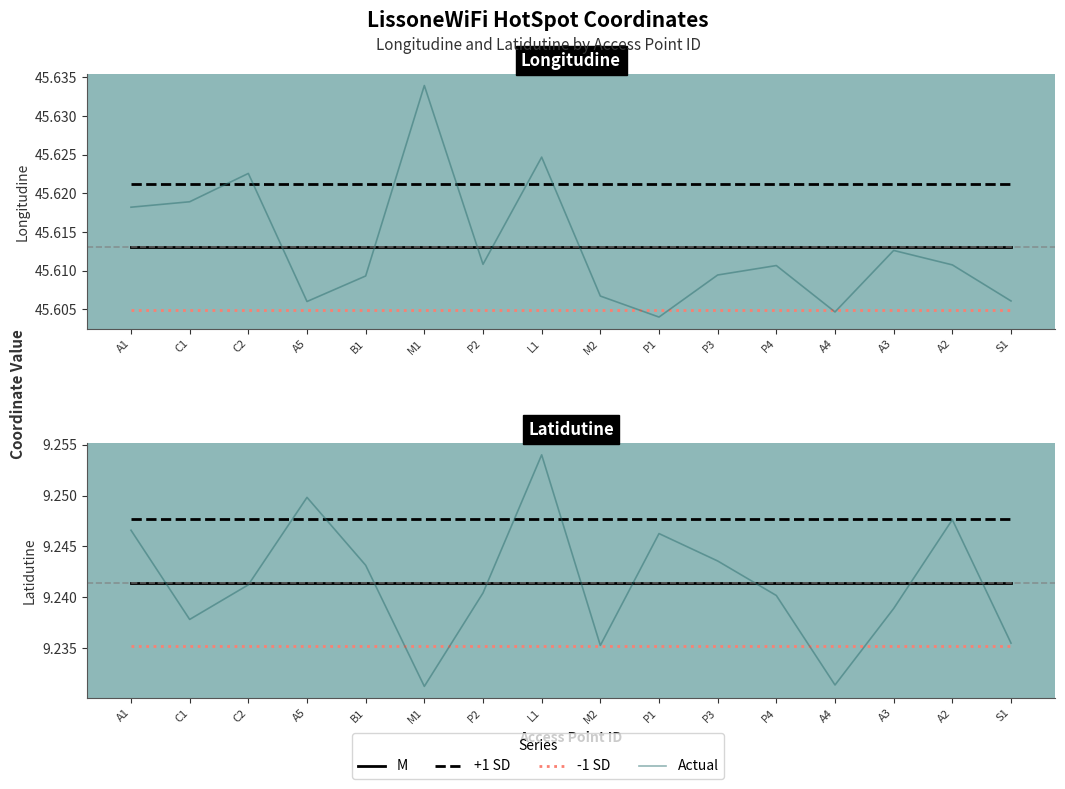

Which series has the largest total across all categories?

+1 SD